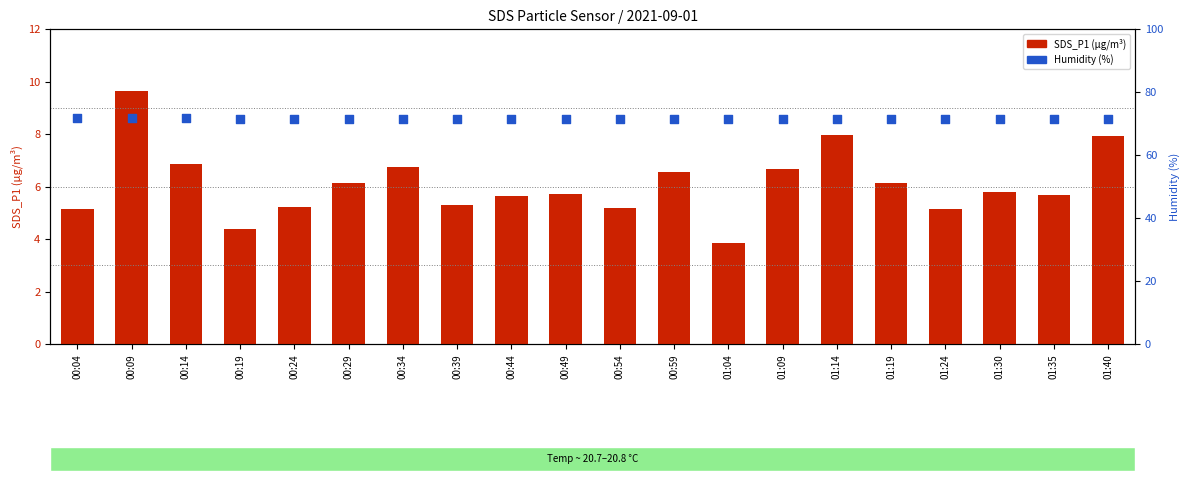

Which series has the largest total across all categories?

Humidity